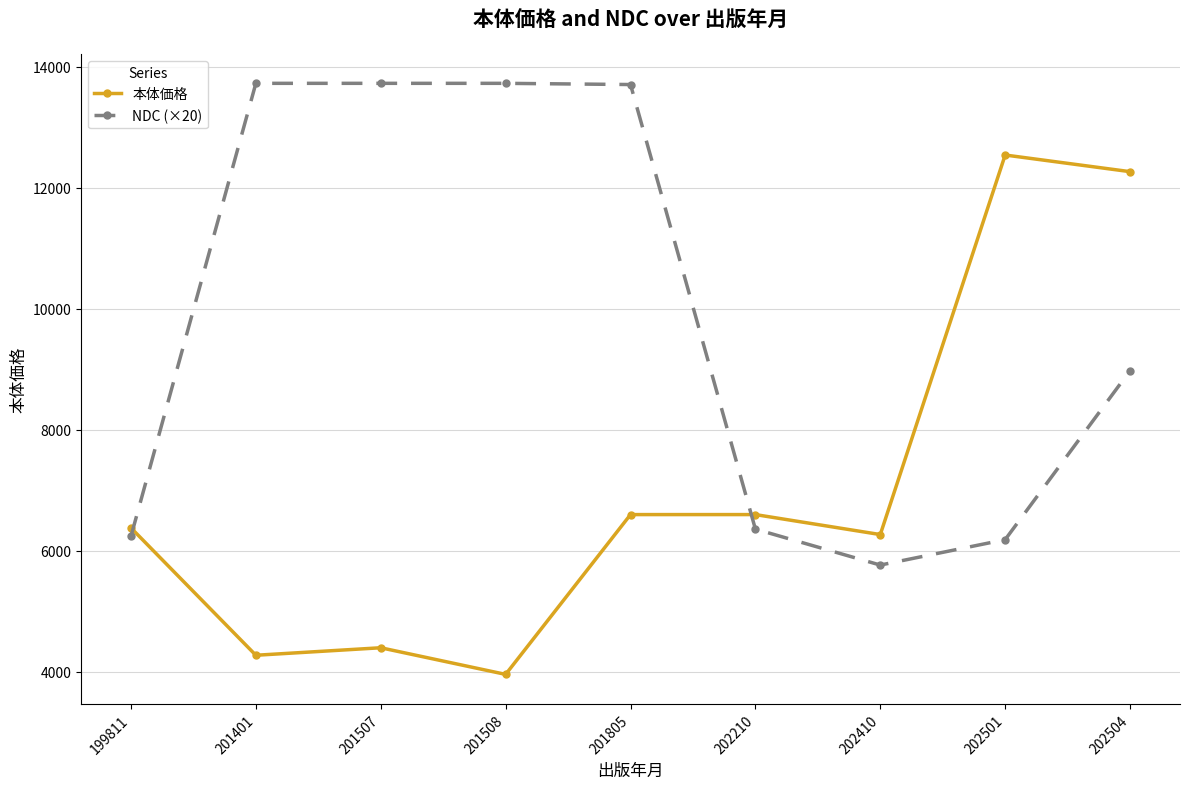

Which series has the largest range (max minus min)?

本体価格